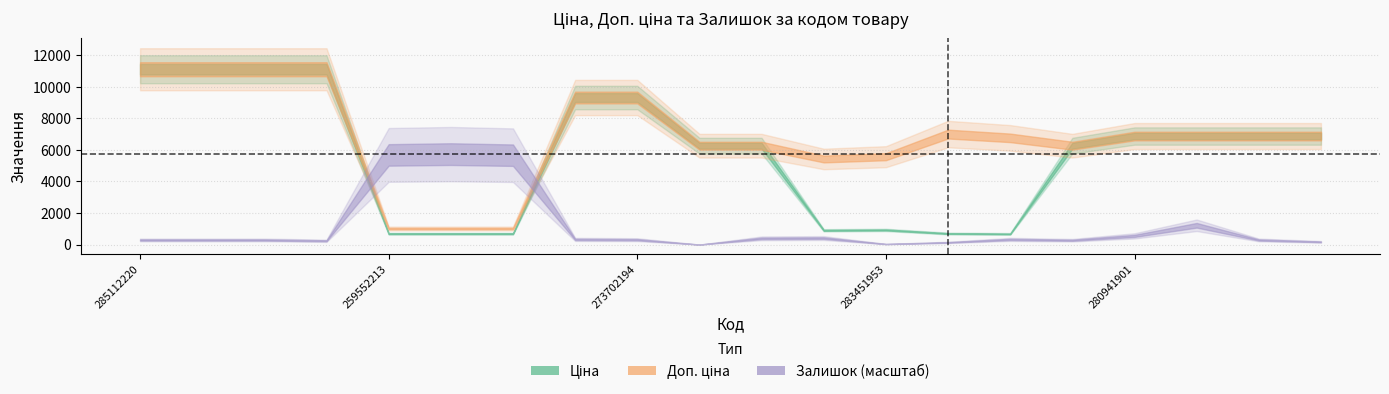

What is the value of the Залишок point at the 6th from the left?

333.0